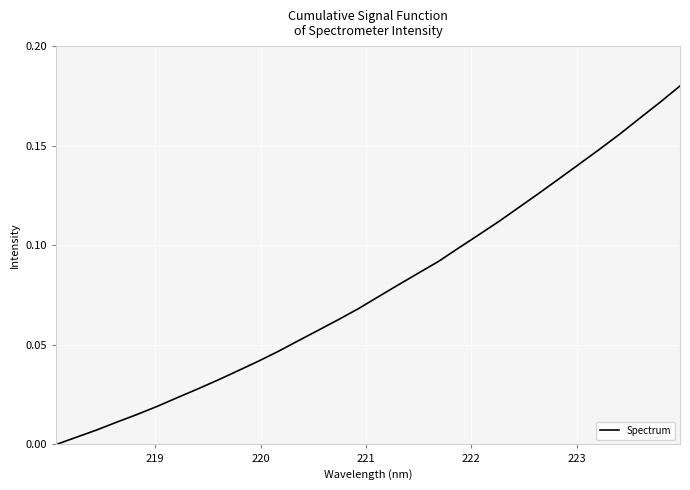

What is the maximum value shown in the chart?

0.2